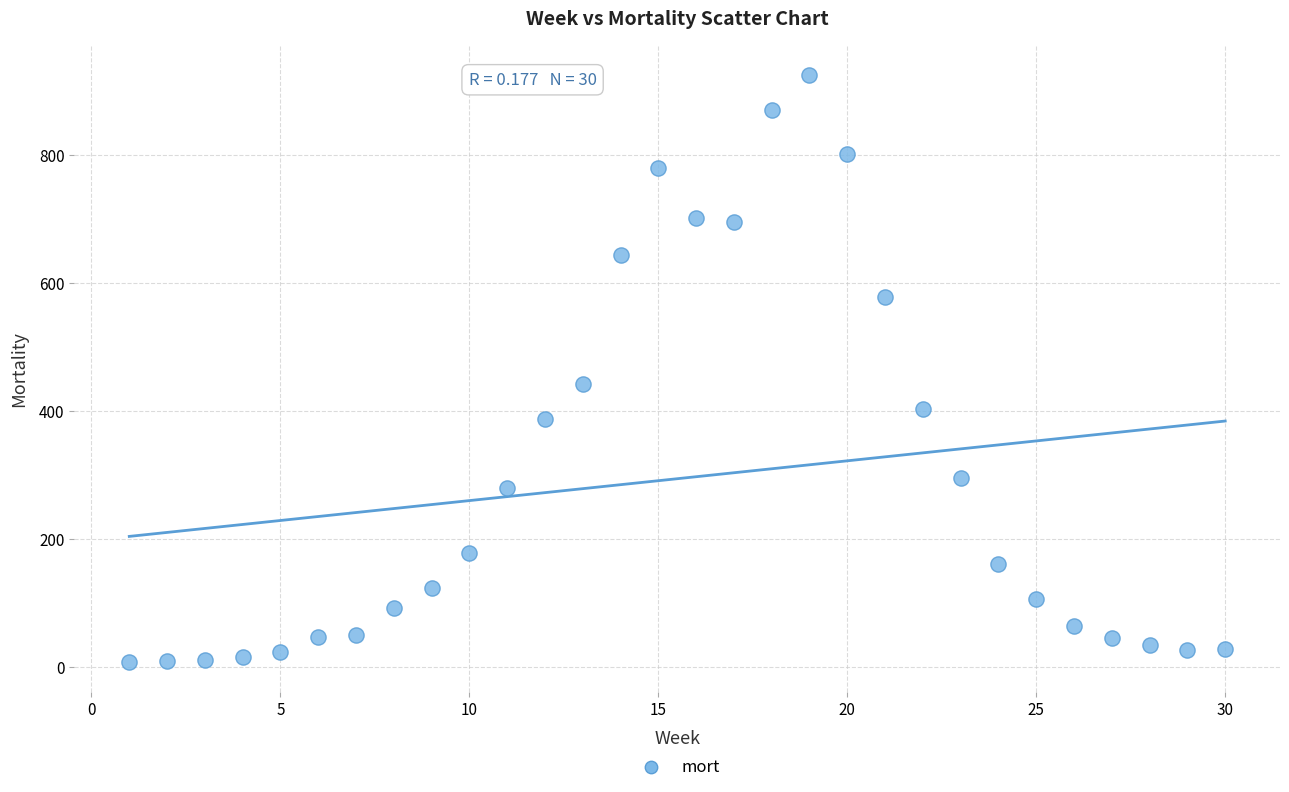

What Y value in the scatter plot is closest to 466?

442